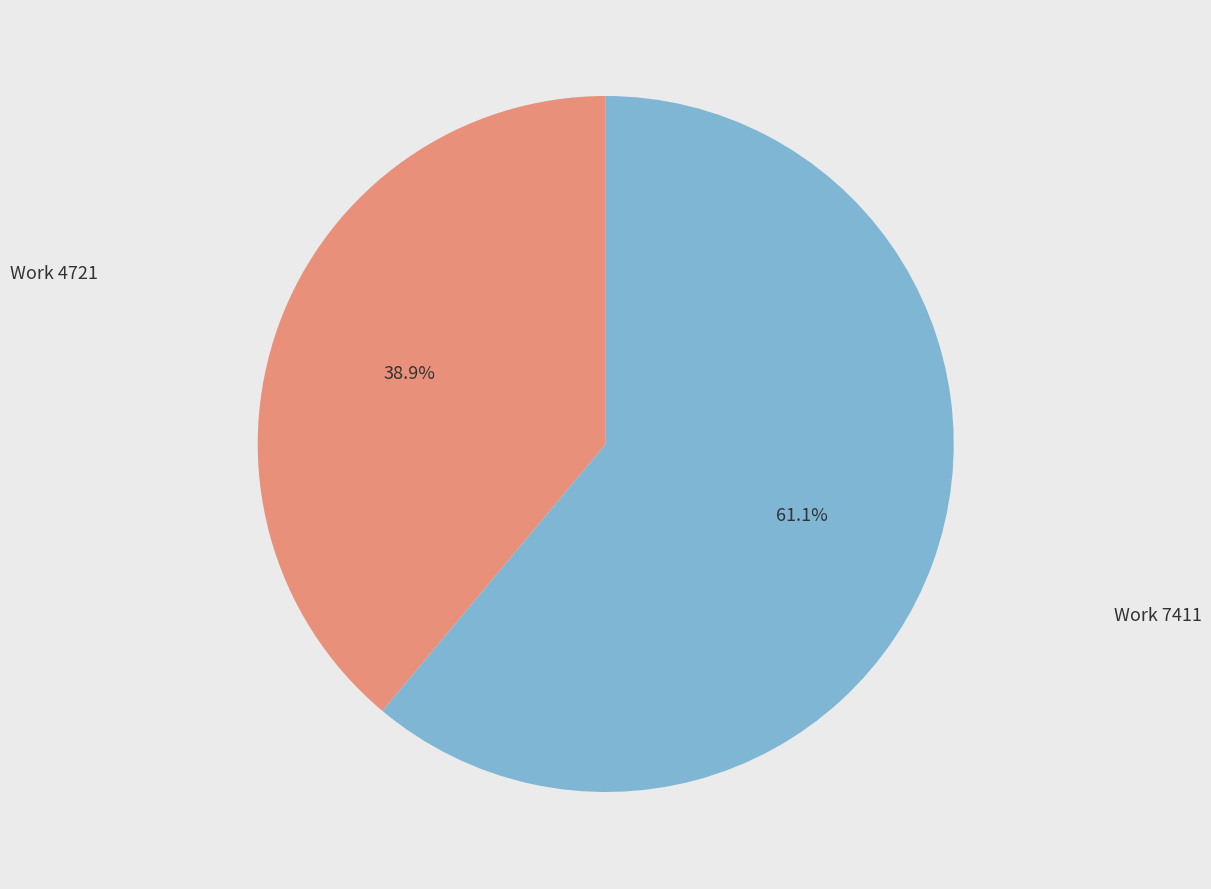

Is there a majority slice in this chart?

Yes